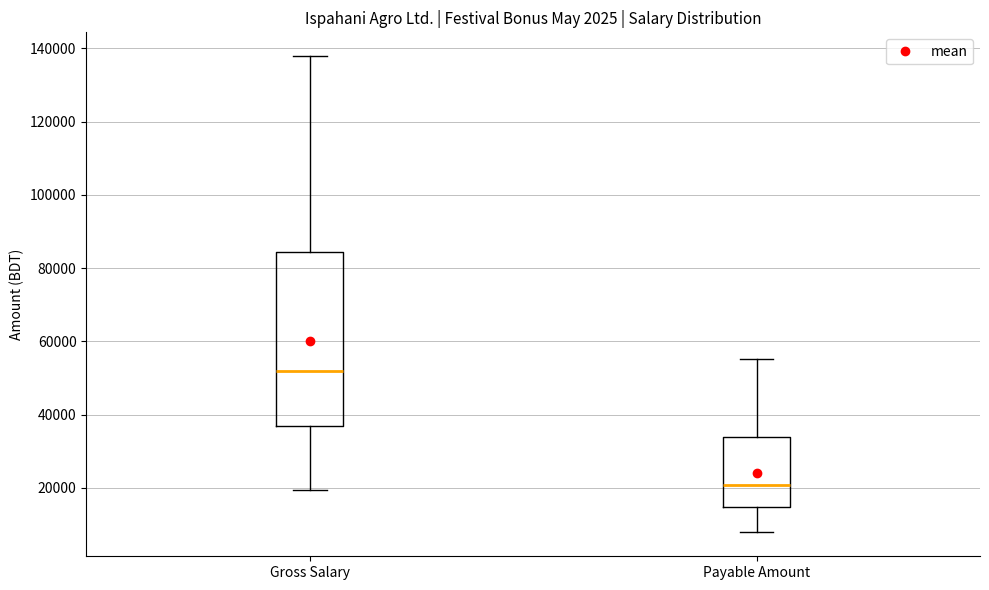

Reading left to right, transcribe this box plot: for each box, give where its median line is, the range the box spans, and where its two whiskers end, as read against the y-axis. The values are not printed on the chart, so give them approximately, as read against the axis.

Gross Salary: median 52000, box 36000 to 84000, whiskers 20000 to 138000
Payable Amount: median 20000, box 14000 to 34000, whiskers 8000 to 56000